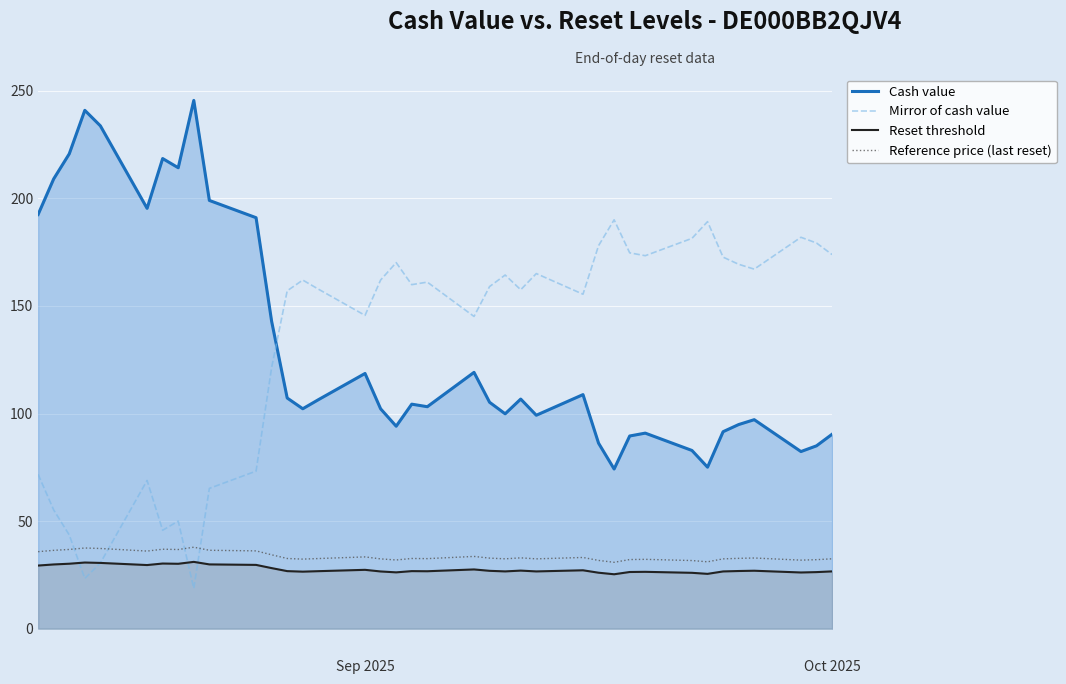

Reading left to right, what are all the values shown in this chart?

Cash value: 192.5	209.1	220.7	240.9	233.7	195.4	218.5	214.2	245.6	199.1	191.0	142.9	107.2	102.2	106.4	118.6	102.2	94.1	104.4	103.2	119.2	105.2	99.9	106.7	99.2	108.8	86.2	74.2	89.6	90.9	82.8	75.1	91.6	94.9	97.2	82.3	85.0	90.4
Mirror of cash value: 71.8	55.2	43.6	23.3	30.6	68.9	45.8	50.0	18.7	65.2	73.2	121.4	157.1	162.0	157.8	145.6	162.1	170.2	159.9	161.1	145.1	159.0	164.4	157.5	165.1	155.5	178.0	190.1	174.7	173.4	181.4	189.2	172.7	169.4	167.1	181.9	179.3	173.9
Reset threshold: 29.4	29.9	30.2	30.8	30.6	29.6	30.3	30.2	31.1	29.9	29.7	28.2	26.8	26.5	26.7	27.4	26.6	26.2	26.8	26.7	27.6	26.9	26.6	27.0	26.6	27.2	26.0	25.3	26.4	26.4	26.0	25.5	26.6	26.8	27.0	26.1	26.3	26.6
Reference price (last reset): 35.8	36.4	36.8	37.5	37.3	36.1	37.0	36.8	37.9	36.5	36.2	34.4	32.6	32.4	32.6	33.4	32.5	31.9	32.6	32.6	33.6	32.8	32.5	32.9	32.5	33.1	31.8	30.9	32.1	32.2	31.7	31.1	32.5	32.7	32.9	31.9	32.1	32.5